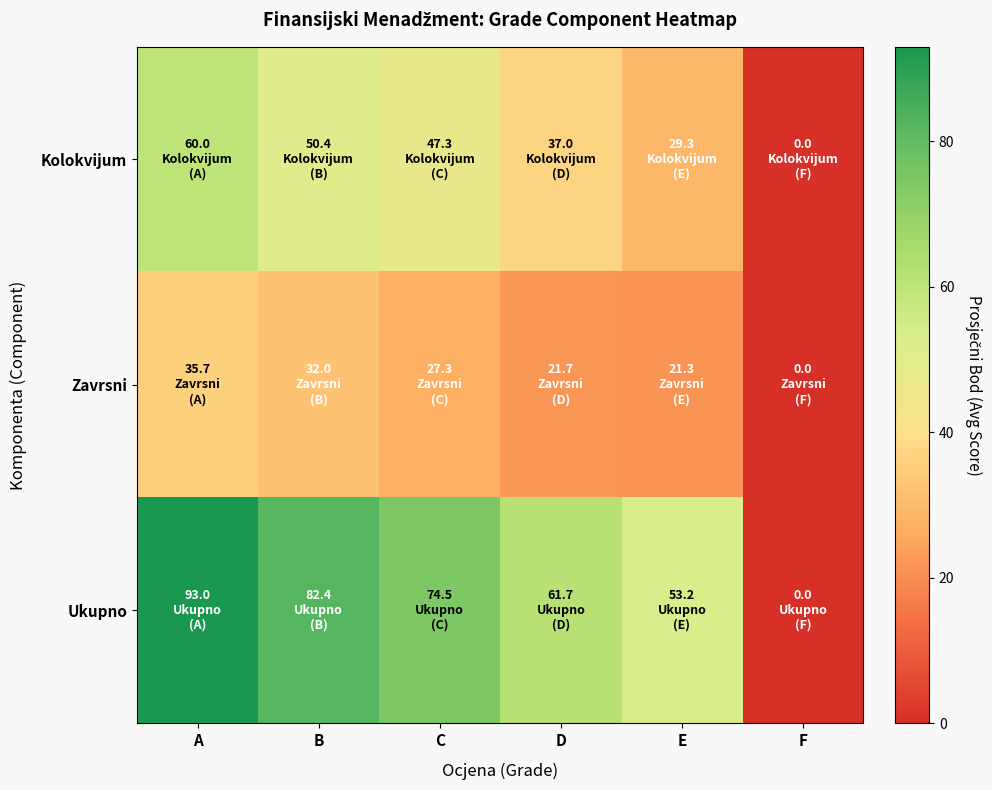

What is the difference between the highest and lowest values at C?

47.2